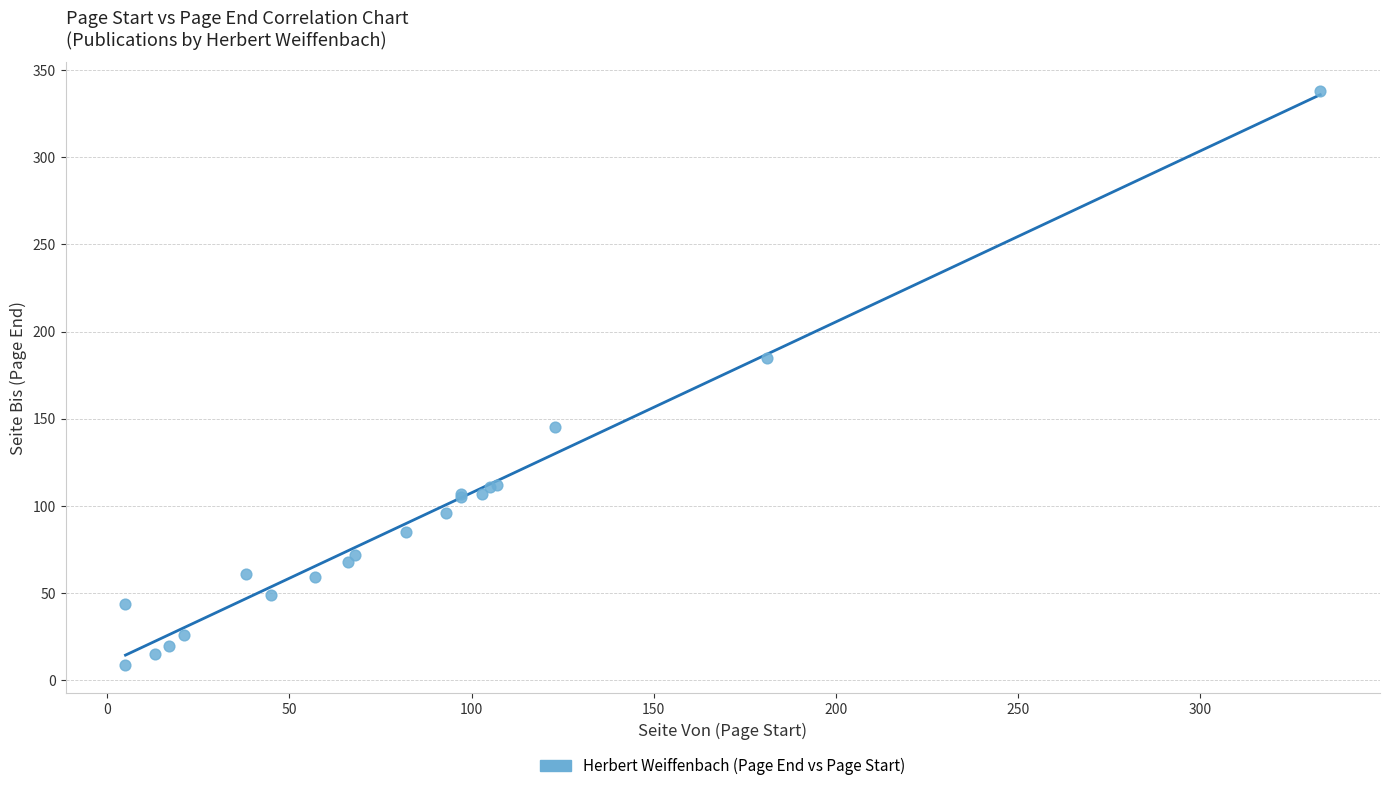

What Y value in the scatter plot is closest to 173?

185